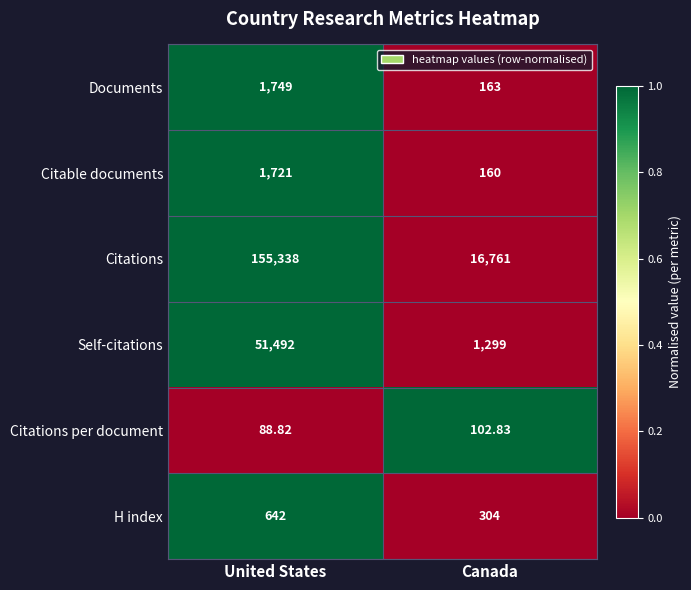

Which category has the highest value across all series?

United States